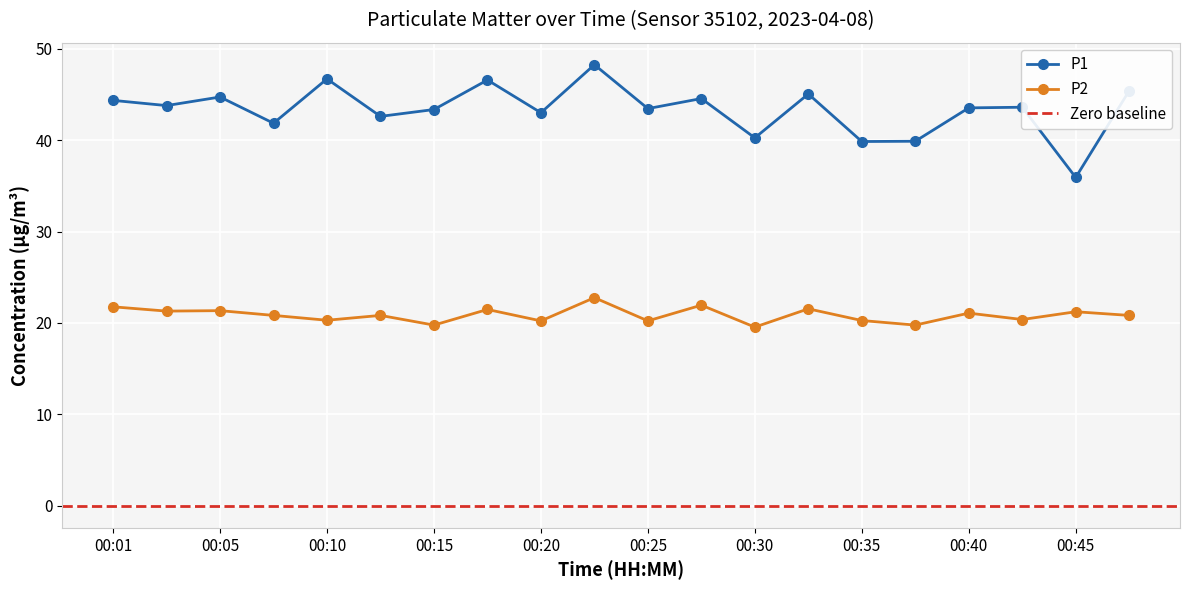

True or false: P1 has a value of 43.0 at 00:20.

True